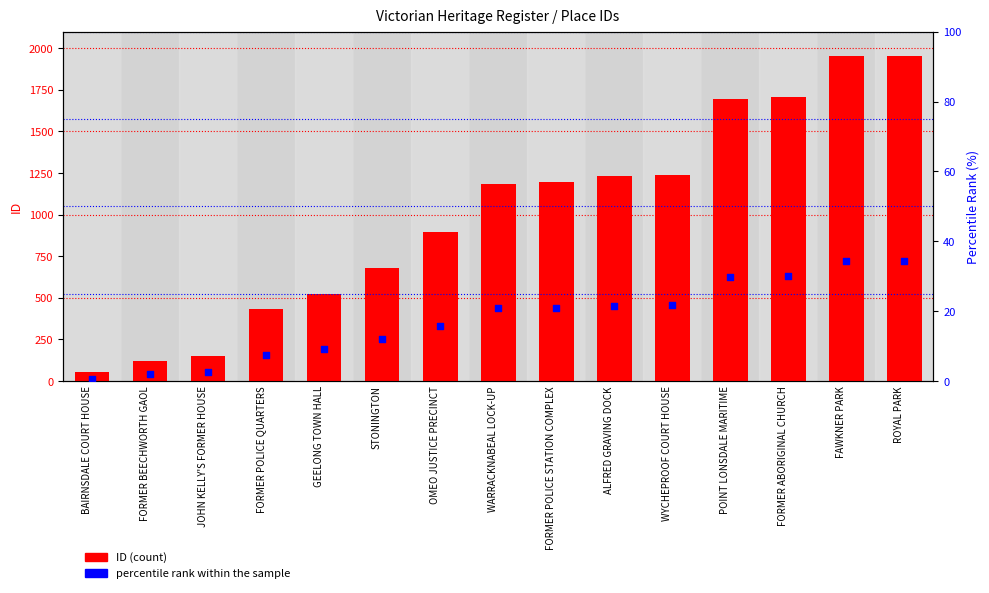

At which category is the sum across all series the highest?

ROYAL PARK